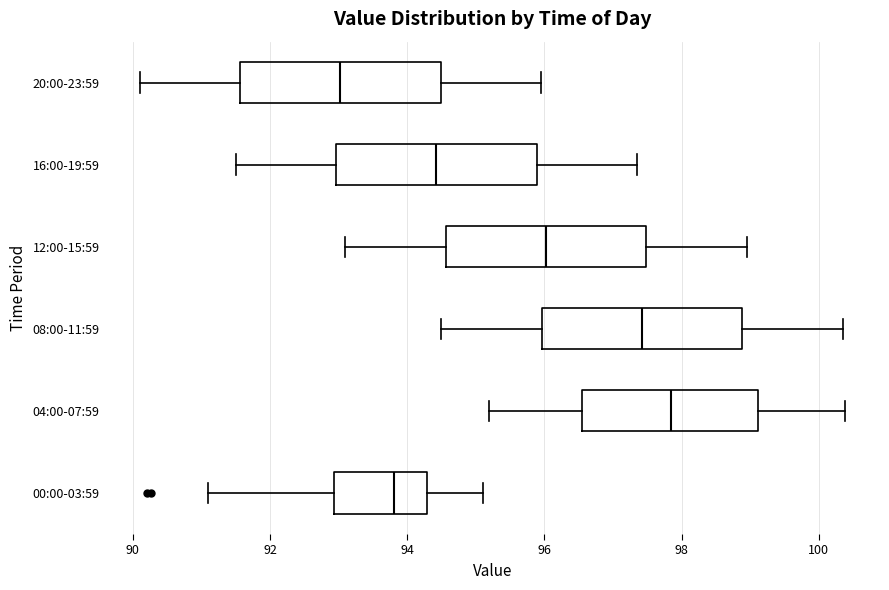

Where is the left edge of the box for 20:00-23:59 on the x-axis? The values are not printed on the chart, so give them approximately, as read against the axis.

91.6